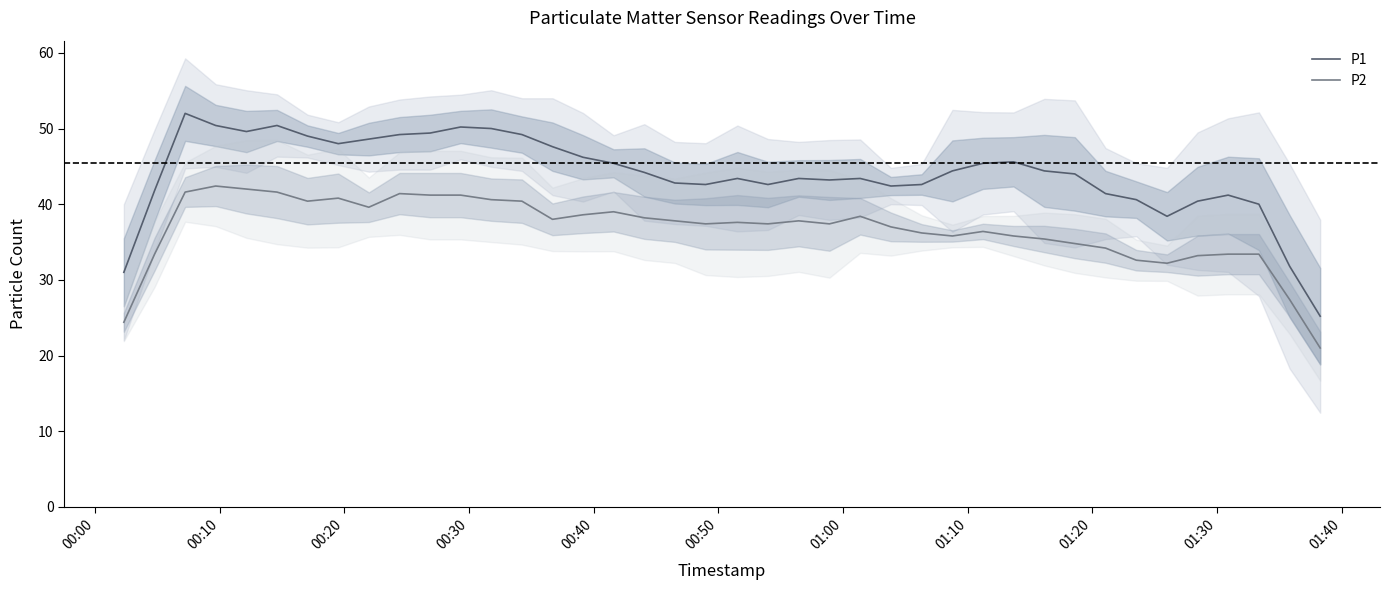

How many lines are shown in the chart?

2